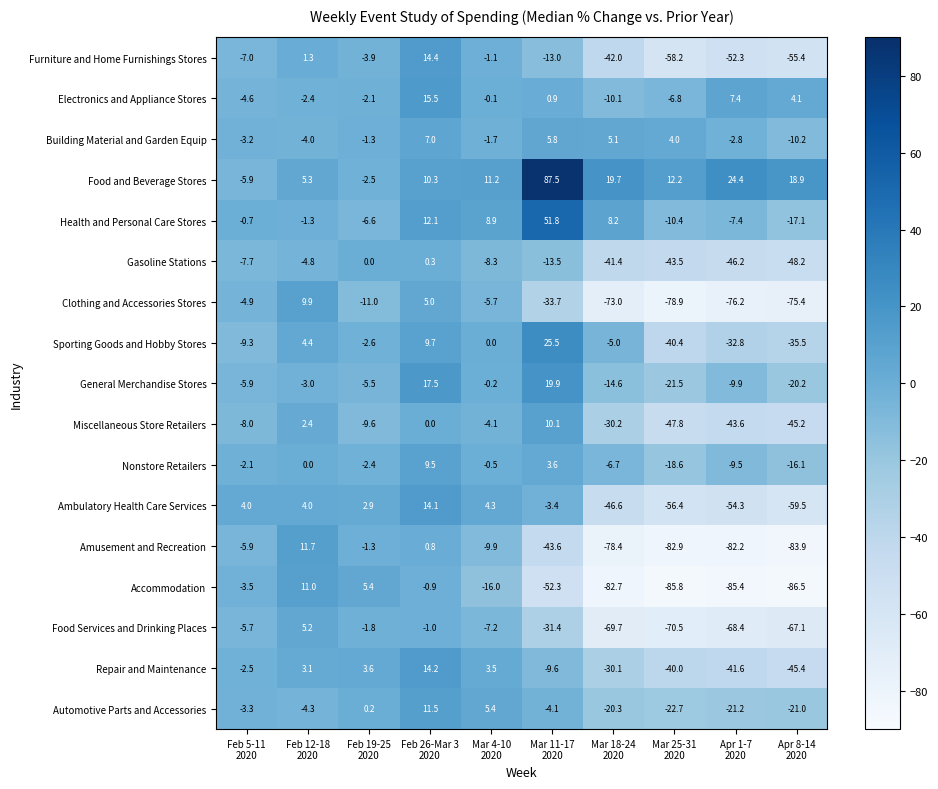

What is the sum of all Repair and Maintenance values?

-144.8